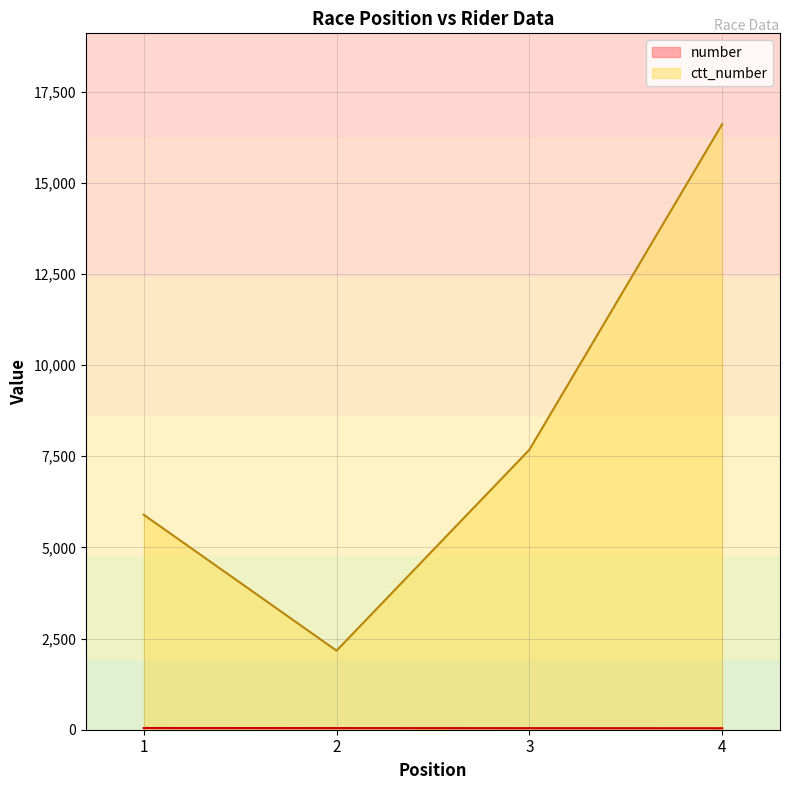

Reading left to right, transcribe all the data shown in this chart.

number: 47	45	43	41
ctt_number: 5897	2169	7679	16610